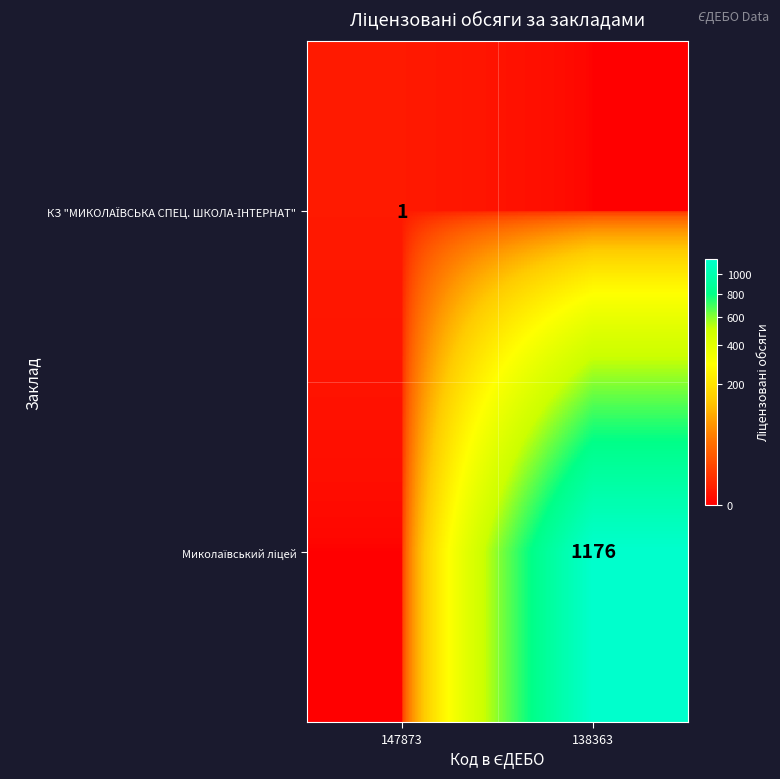

True or false: КЗ "МИКОЛАЇВСЬКА СПЕЦ. ШКОЛА-ІНТЕРНАТ" has a value of 0 at 138363.

True